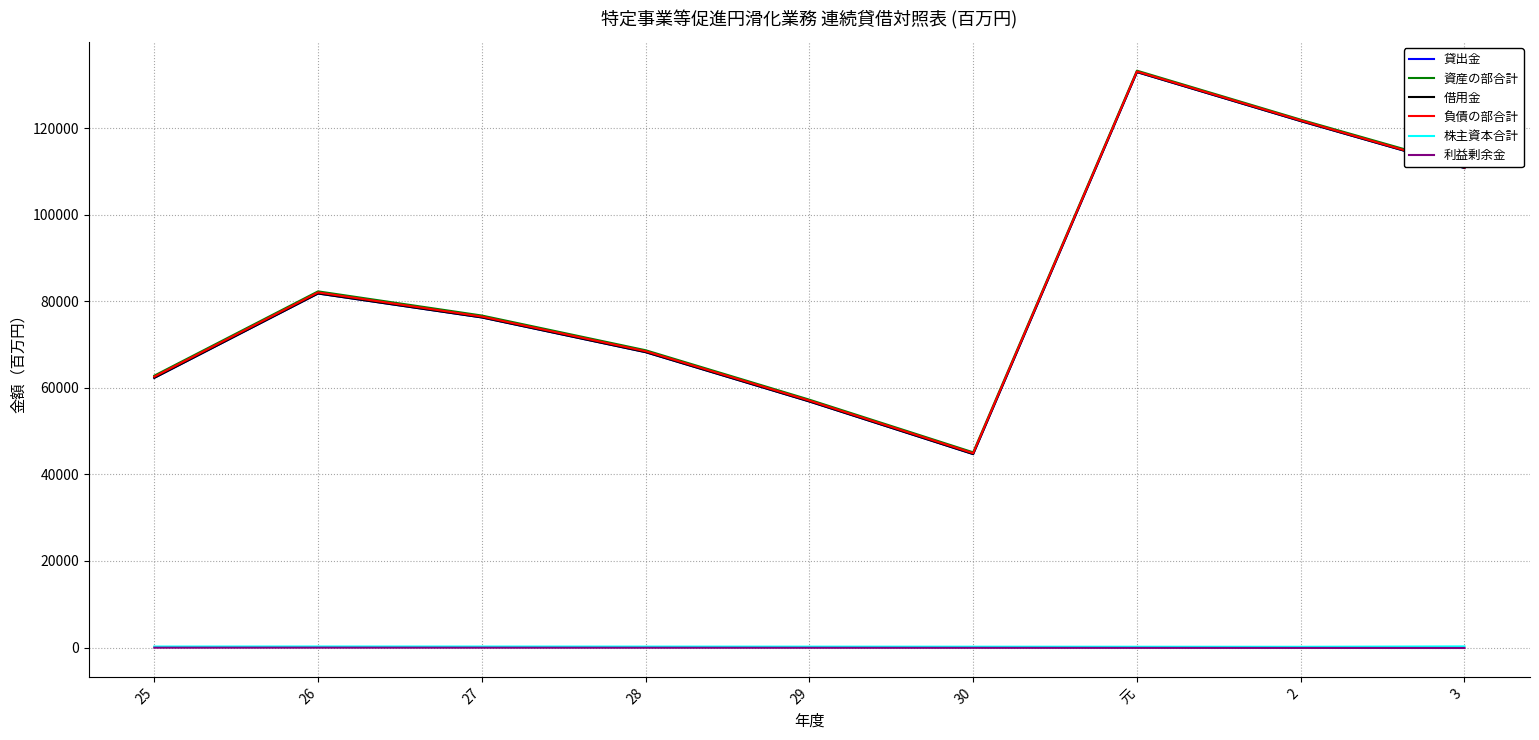

How many lines are shown in the chart?

6